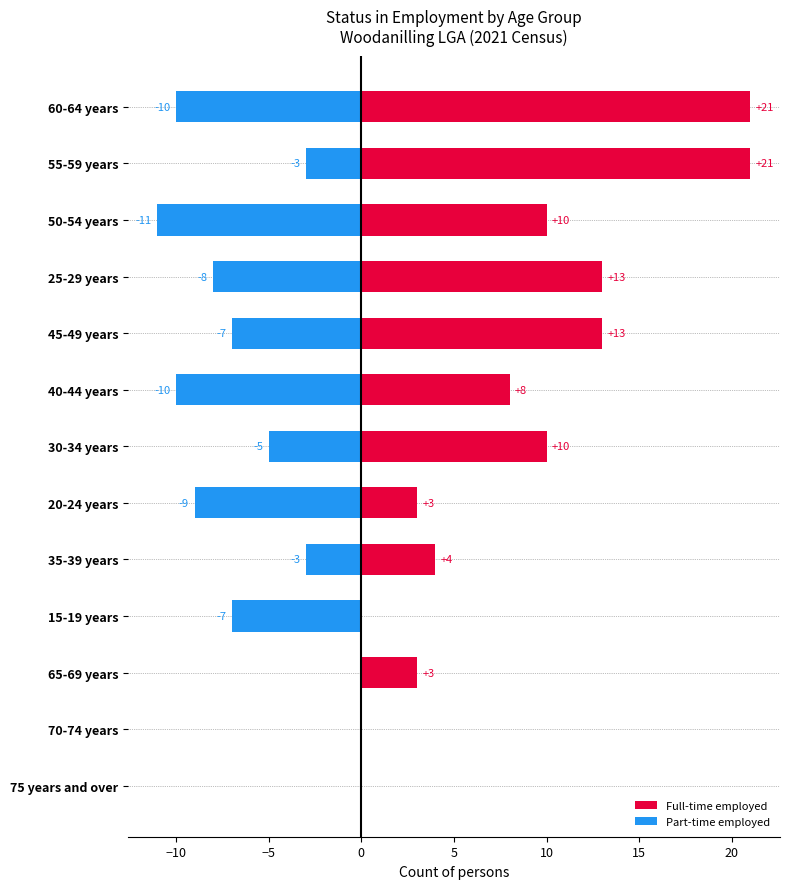

Which series has the largest total across all categories?

Full-time Employee